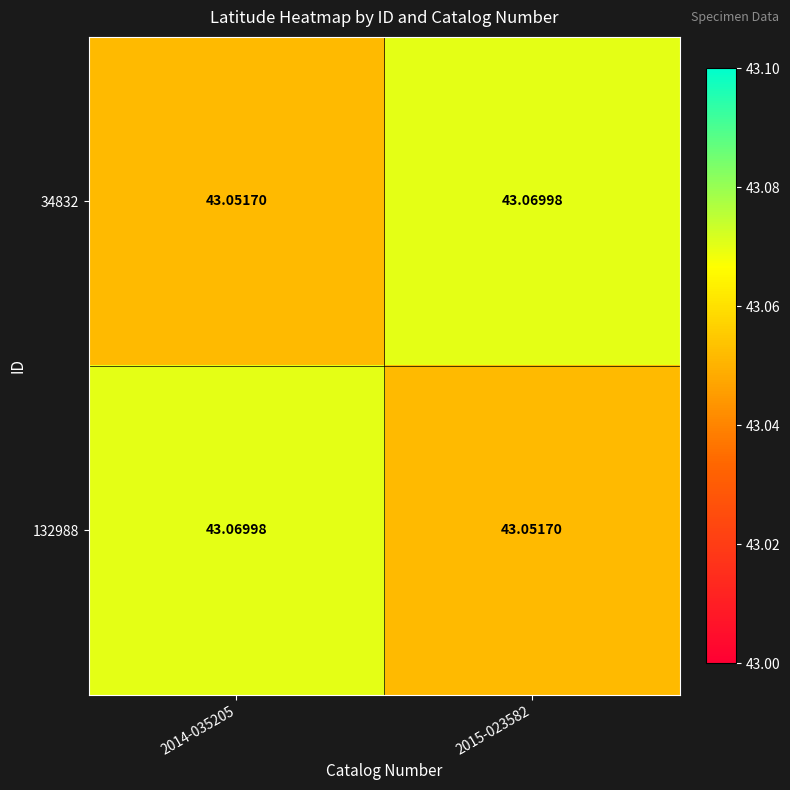

Is the value of 132988 at 2014-035205 greater than the value of 34832 at 2014-035205?

Yes